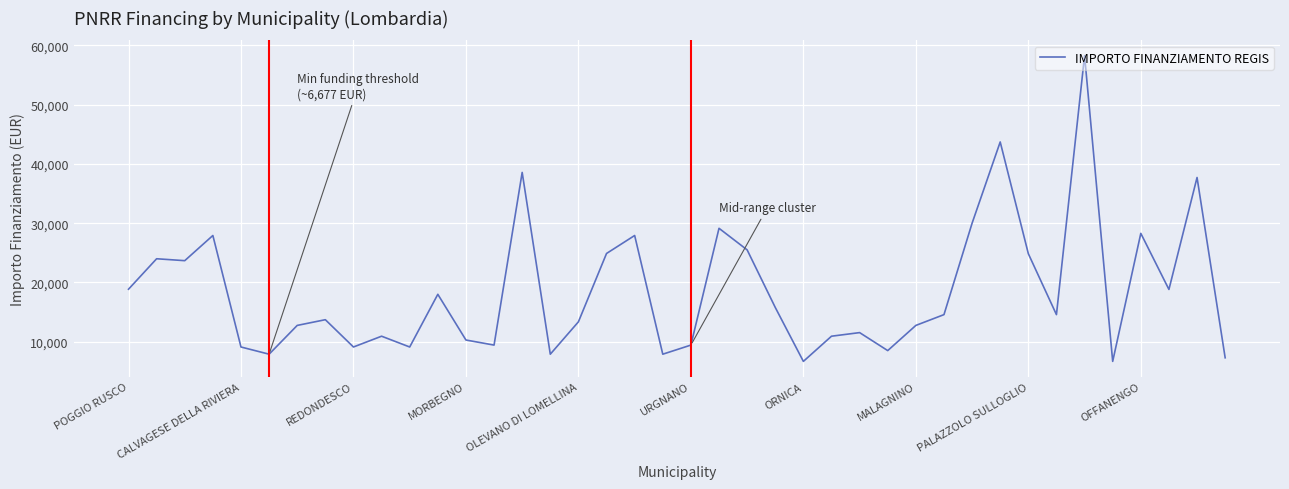

What is the average value?

18505